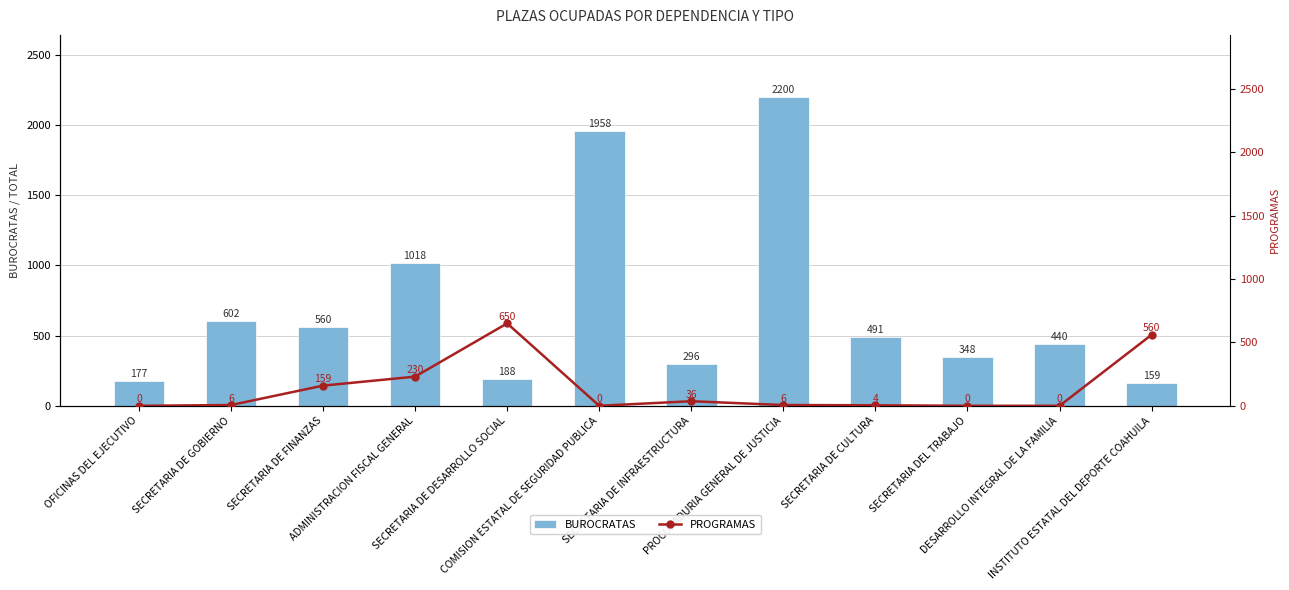

Which series changed the most between DESARROLLO INTEGRAL DE LA FAMILIA and INSTITUTO ESTATAL DEL DEPORTE COAHUILA?

PROGRAMAS